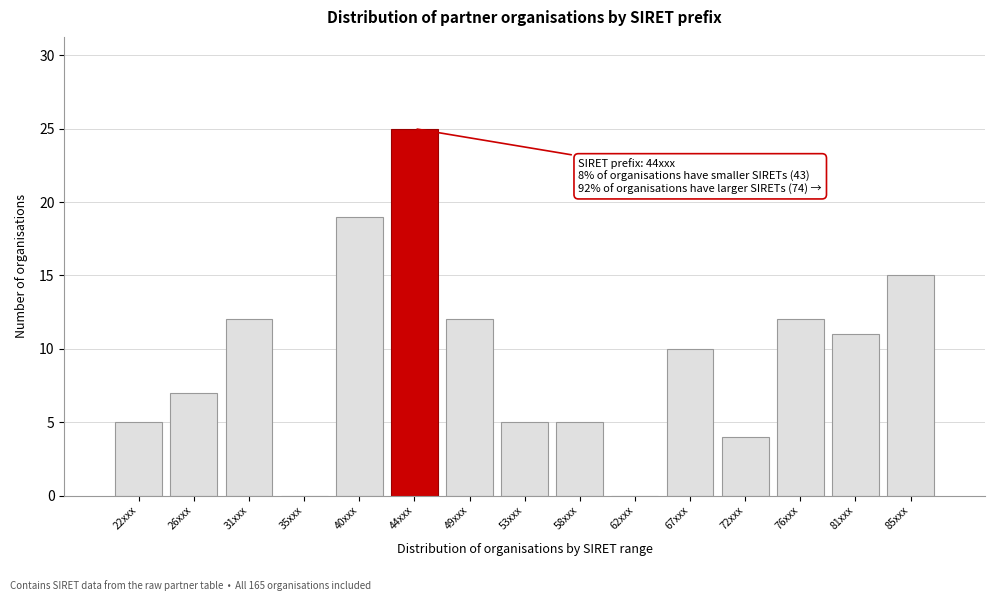

Reading right to left, transcribe all the data shown in this chart.

85xxx=15	81xxx=11	76xxx=12	72xxx=4	67xxx=10	62xxx=0	58xxx=5	53xxx=5	49xxx=12	44xxx=25	40xxx=19	35xxx=0	31xxx=12	26xxx=7	22xxx=5